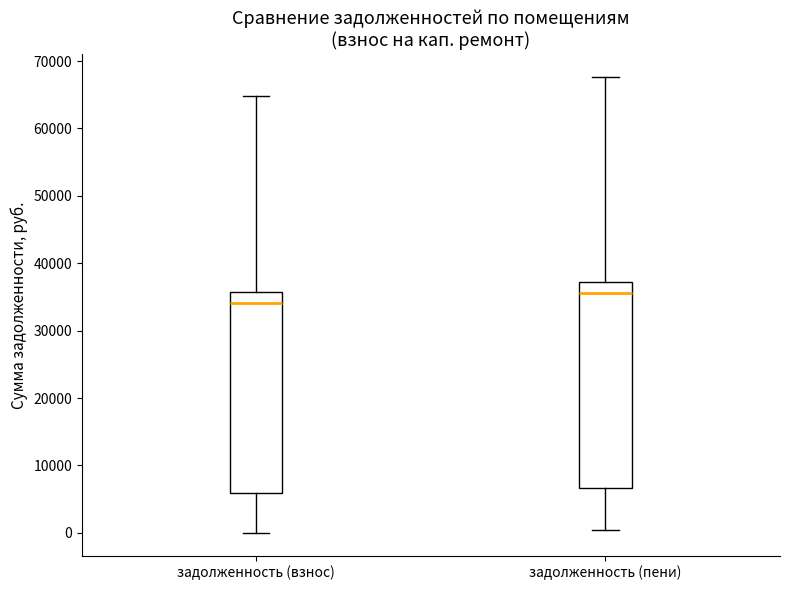

Reading left to right, read every box against the y-axis: the position of its median line, the range the box covers, and the ends of its whiskers. The values are not printed on the chart, so give them approximately, as read against the axis.

задолженность (взнос): median 34000, box 6000 to 36000, whiskers 0 to 65000
задолженность (пени): median 36000, box 7000 to 37000, whiskers 0 to 68000